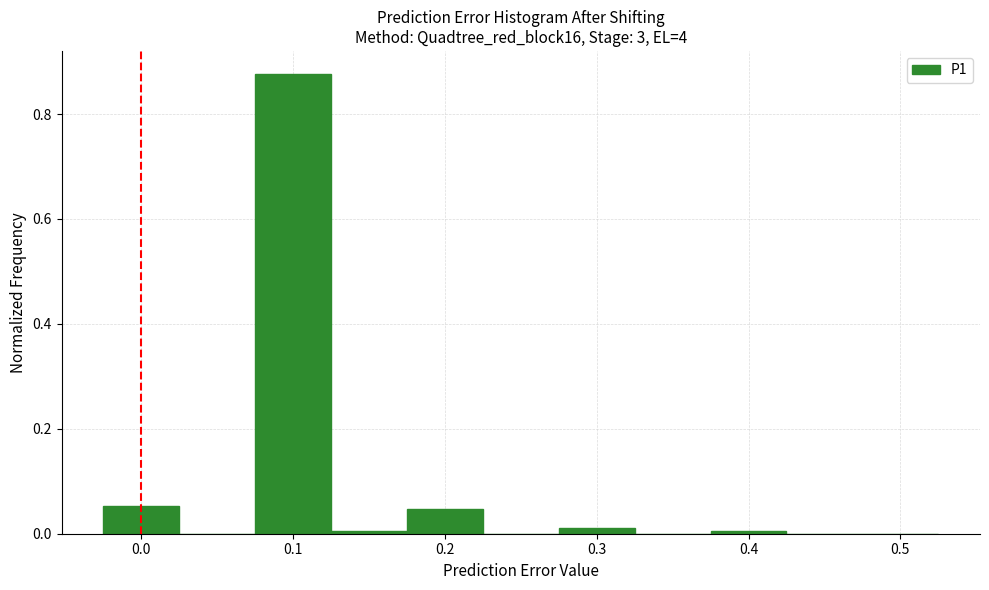

Reading left to right, transcribe this chart: for each bar, give the range it covers on the x-axis and its height. Neither the bar edges nor the heights are printed on the chart, so give them approximately, as read against the axes.

-0.025 to 0.025: 0.06
0.025 to 0.075: 0
0.075 to 0.125: 0.88
0.125 to 0.175: under 0.02
0.175 to 0.225: 0.04
0.225 to 0.275: 0
0.275 to 0.325: under 0.02
0.325 to 0.375: 0
0.375 to 0.425: under 0.02
0.425 to 0.475: 0
0.475 to 0.525: 0